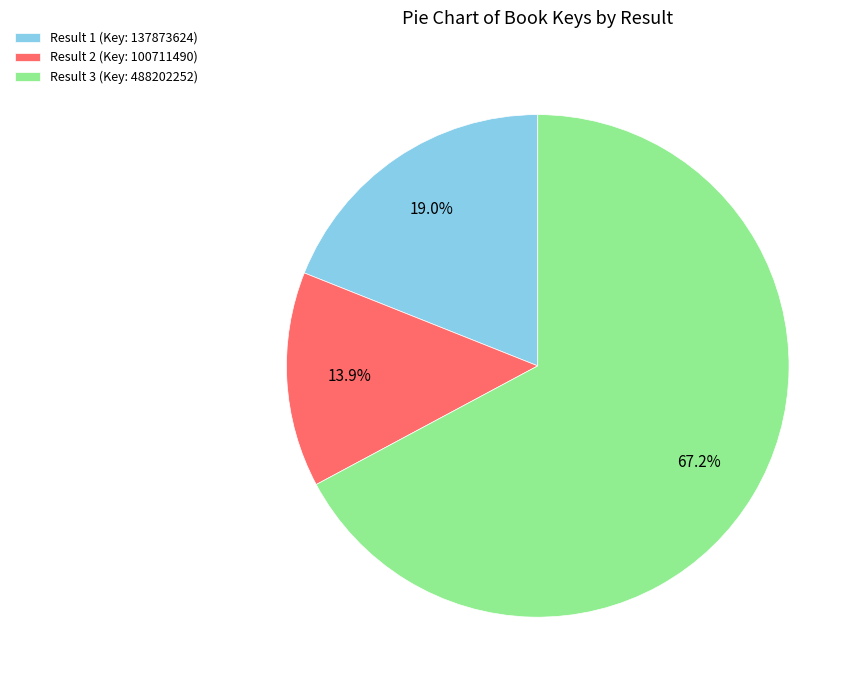

How much of the chart is everything except Result 2 (Key: 100711490)?

86.1%